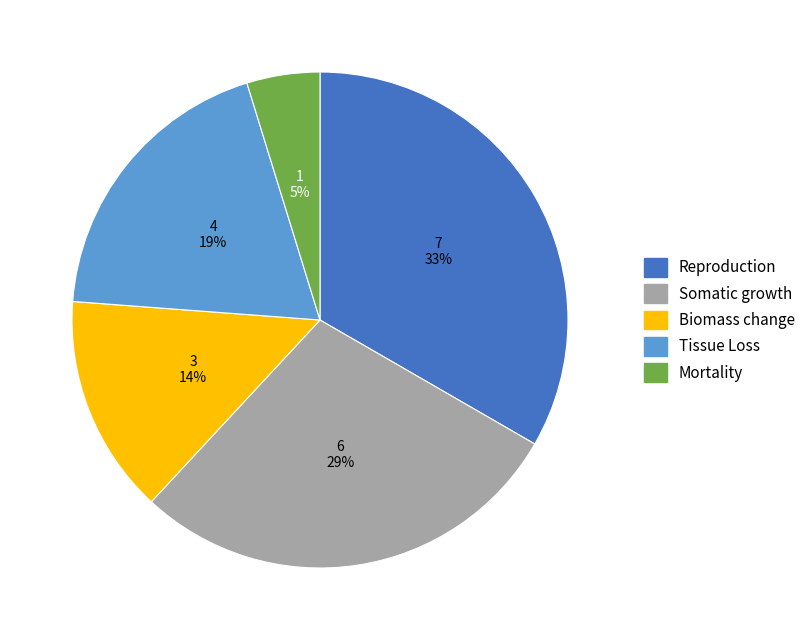

Which slice is the smallest?

Mortality